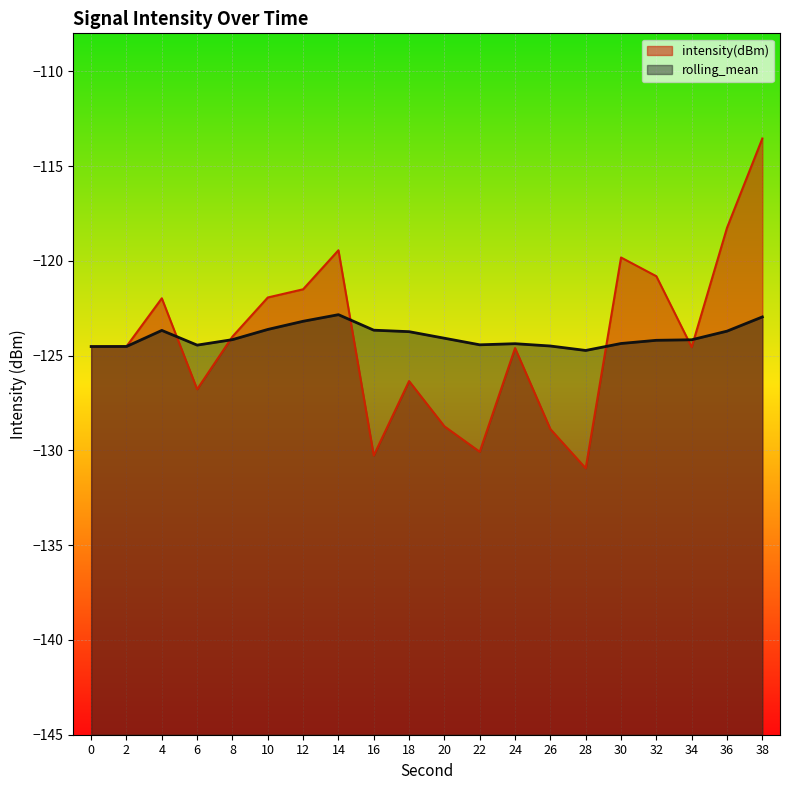

Where is intensity(dBm) nearest to the value -122?

4